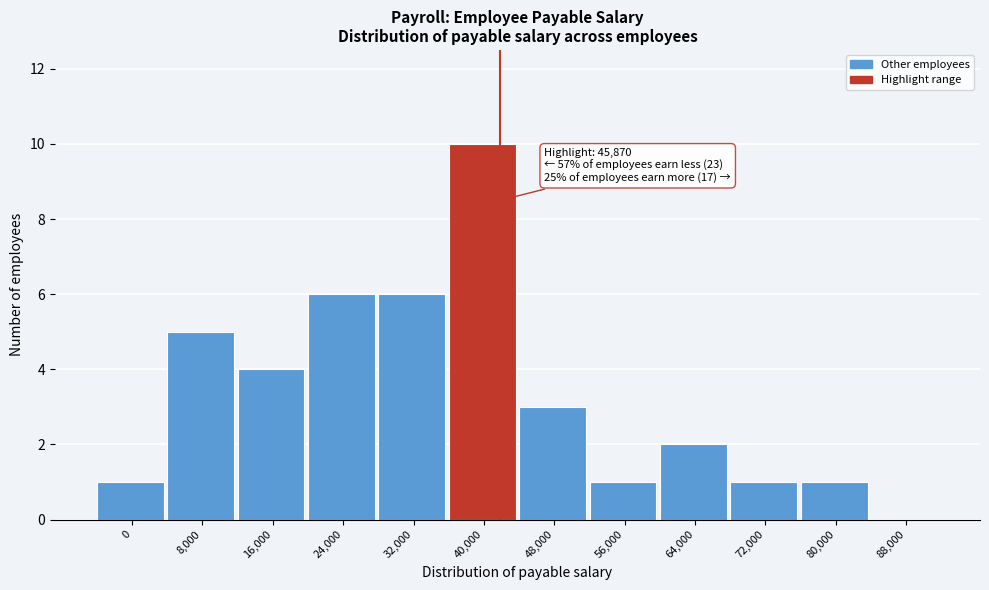

Reading left to right, what are all the values shown in this chart?

0=1	8,000=5	16,000=4	24,000=6	32,000=6	40,000=10	48,000=3	56,000=1	64,000=2	72,000=1	80,000=1	88,000=0